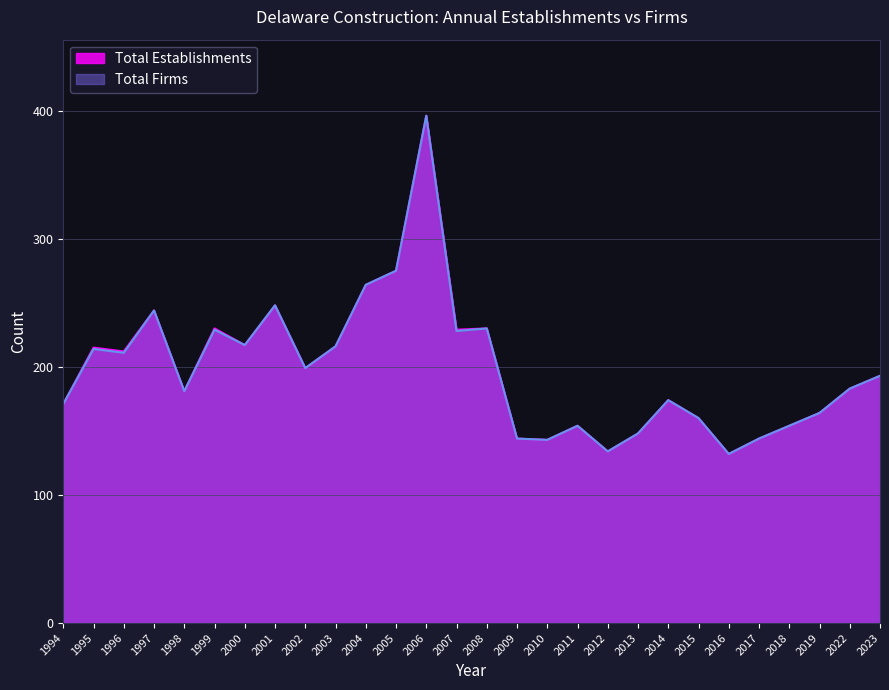

The Total Establishments series shows 160 at 2015. True or false?

True